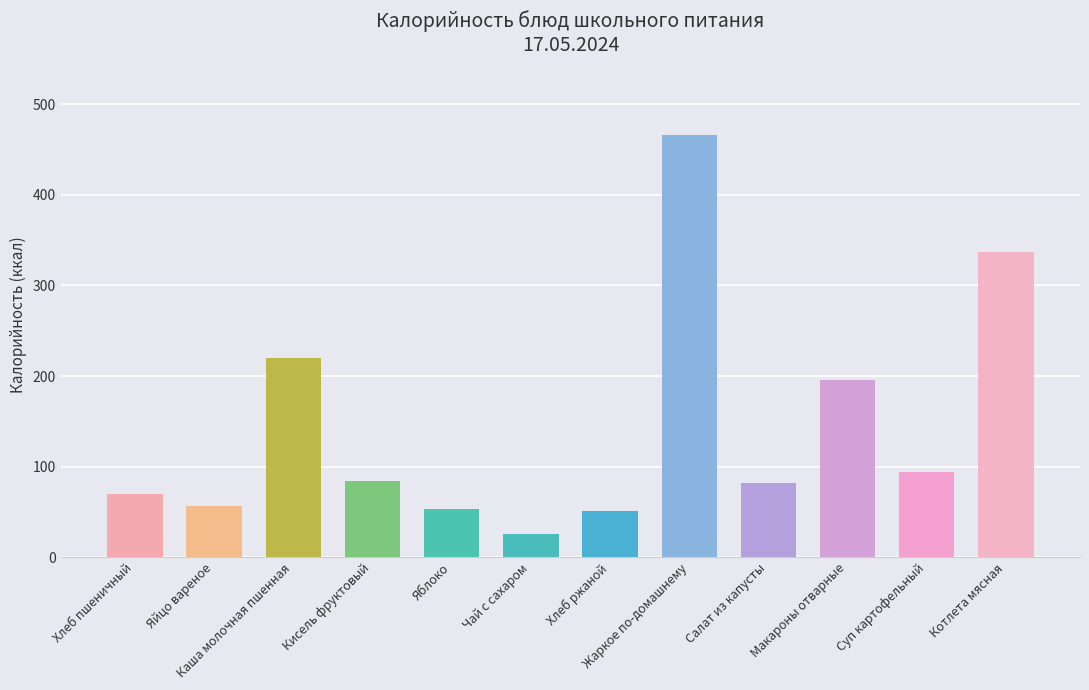

How many data points does each series have?

12